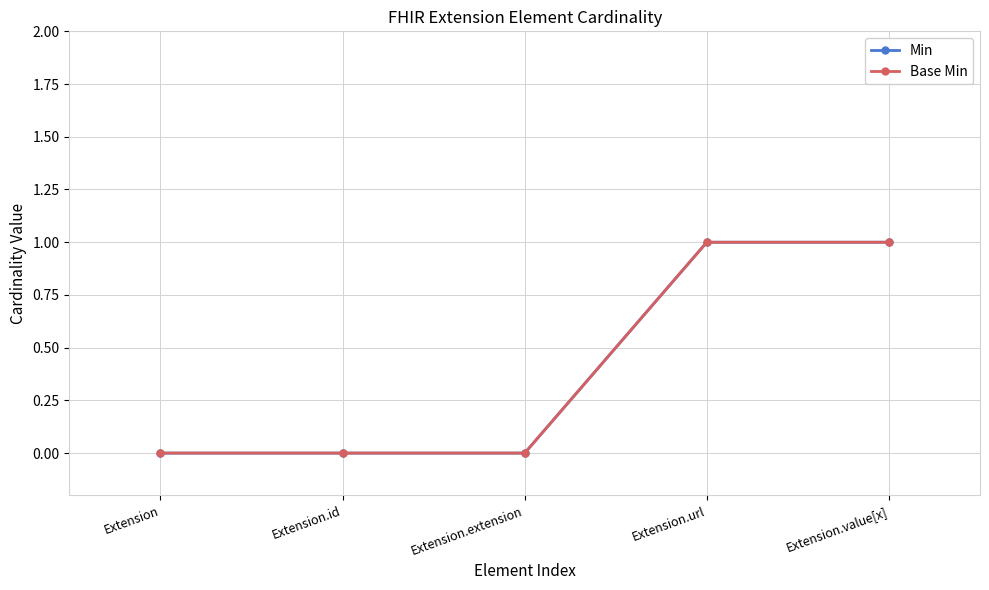

Is this an area chart (filled region under the line)?

No